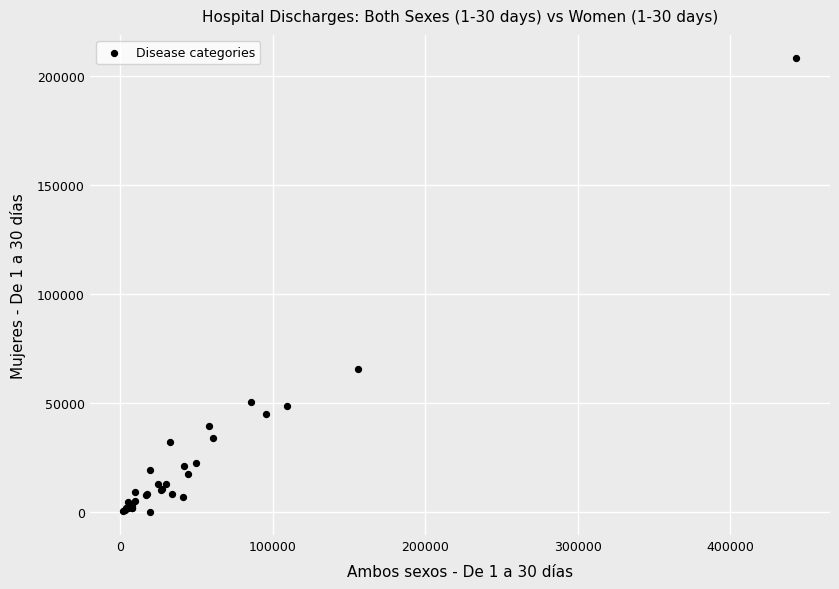

What Y value in the scatter plot is closest to 104269?

65594